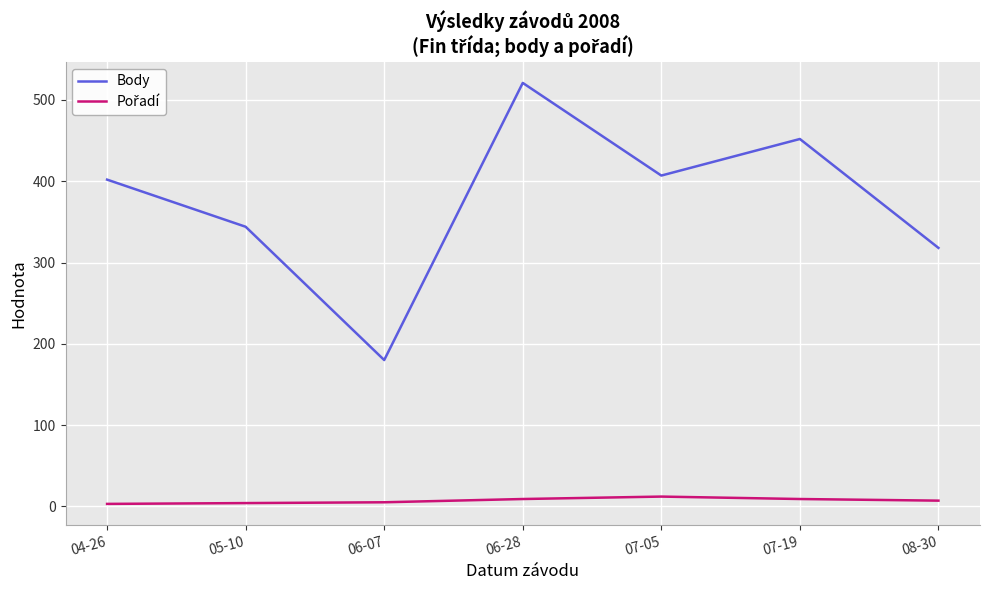

What is the smallest value displayed?

3